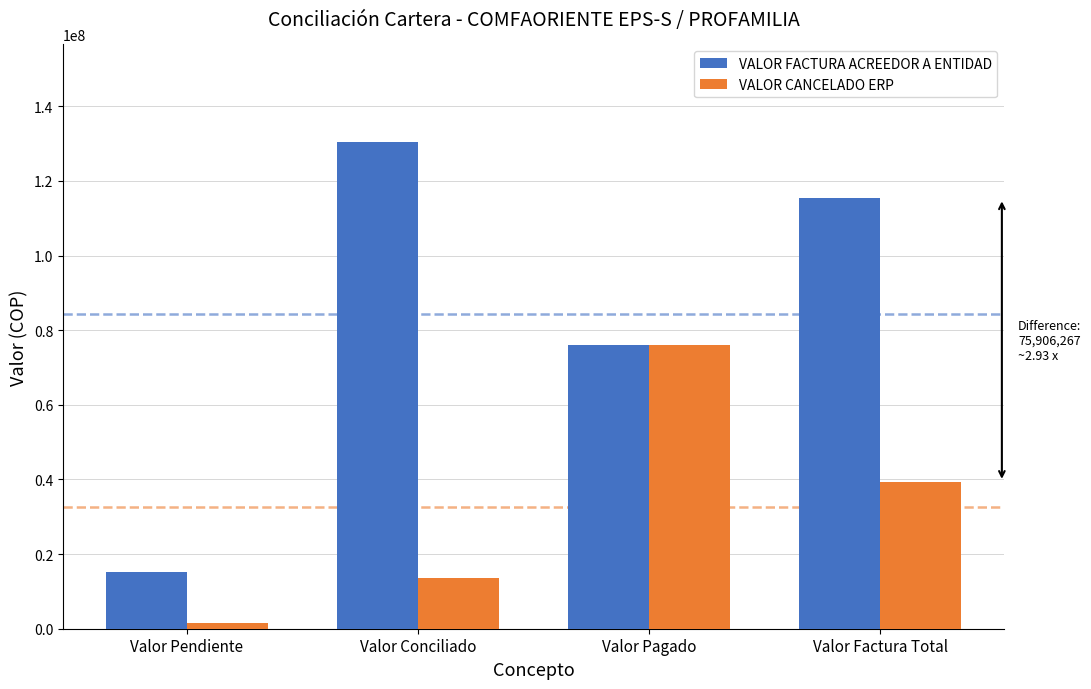

At which label is VALOR CANCELADO ERP closest to 38724410?

Valor Factura Total